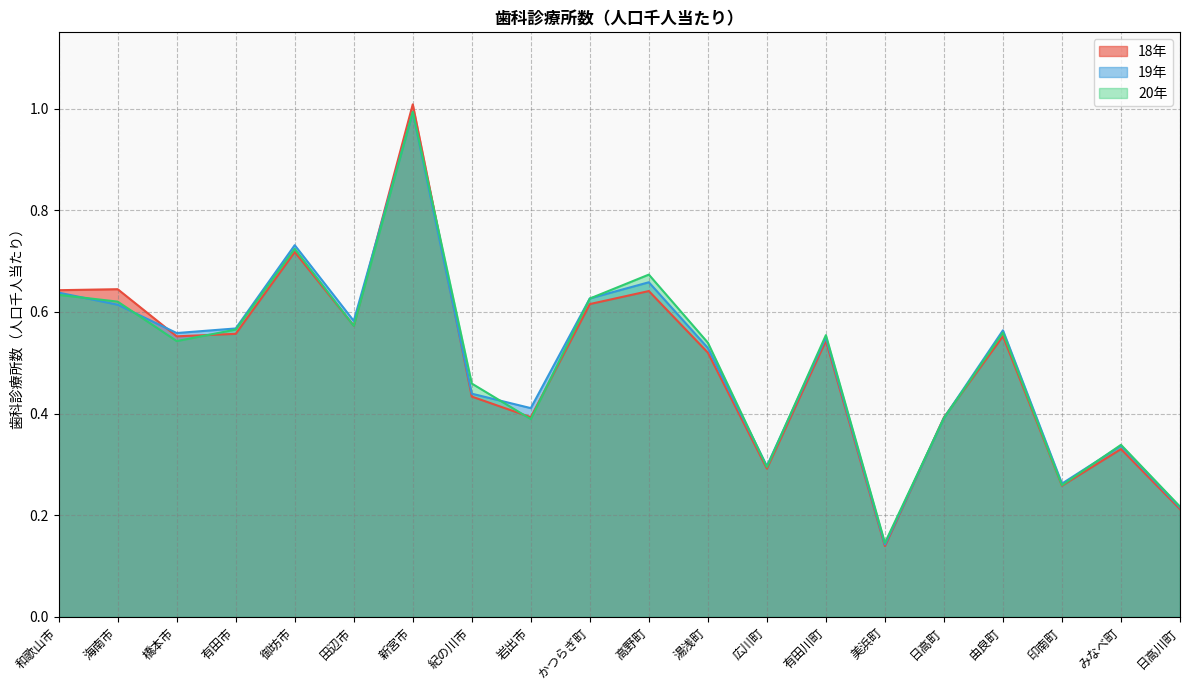

How many interior local peaks does the 20年 series have?

6